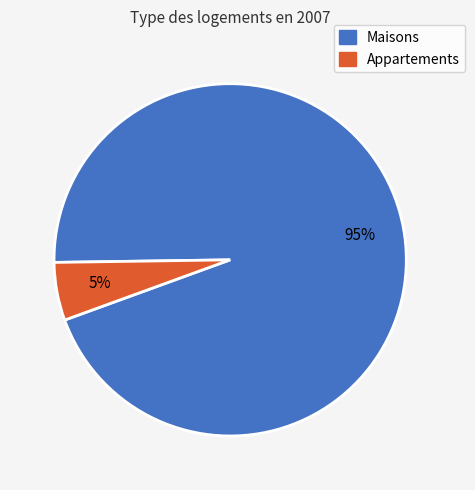

To the nearest percent, what is the average slice percentage?

50%